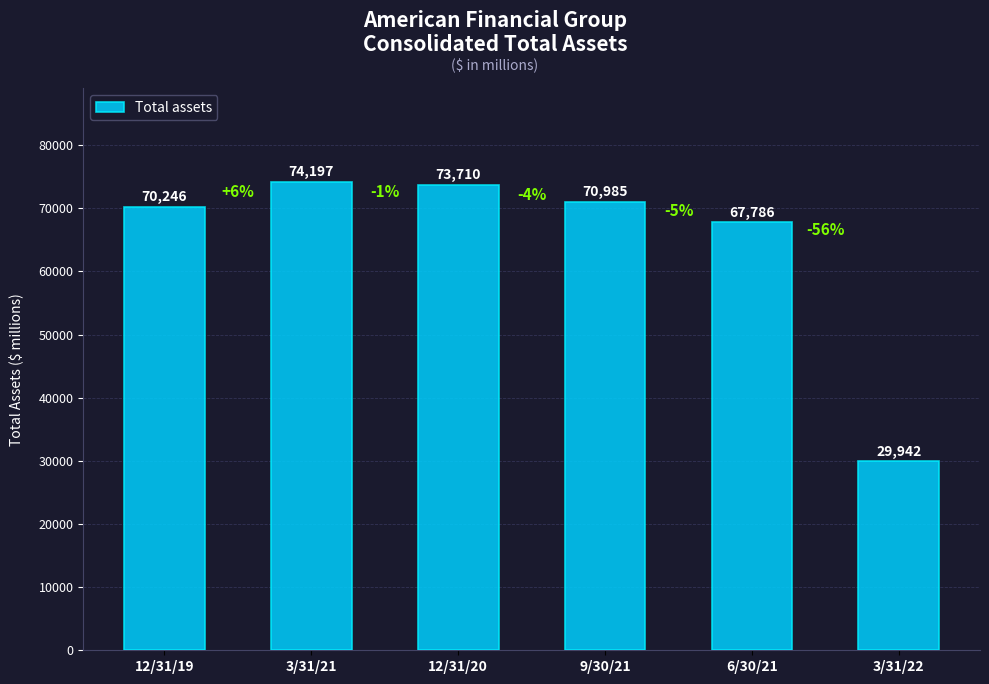

Reading left to right, list all the values displayed in this chart.

12/31/19=70246	3/31/21=74197	12/31/20=73710	9/30/21=70985	6/30/21=67786	3/31/22=29942